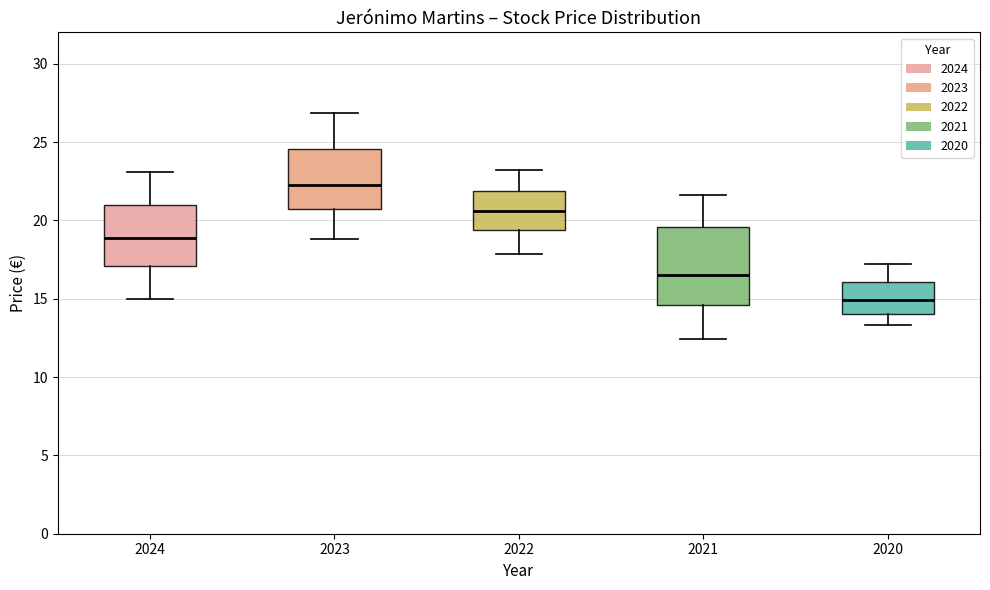

Comparing the boxes themselves (not the whiskers), which one is the tallest?

2021